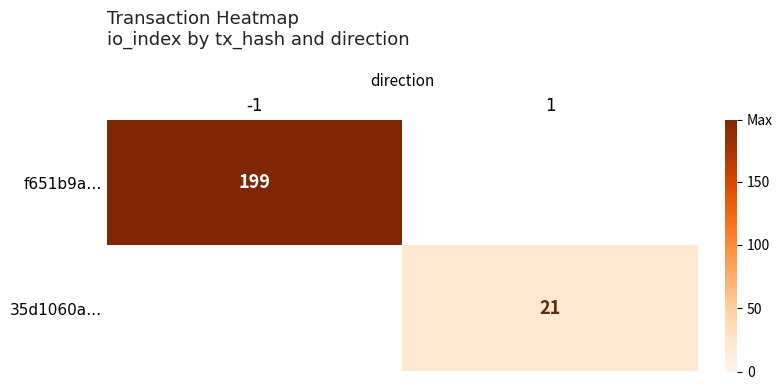

The value of 35d1060a… at 1 is 32. True or false?

False